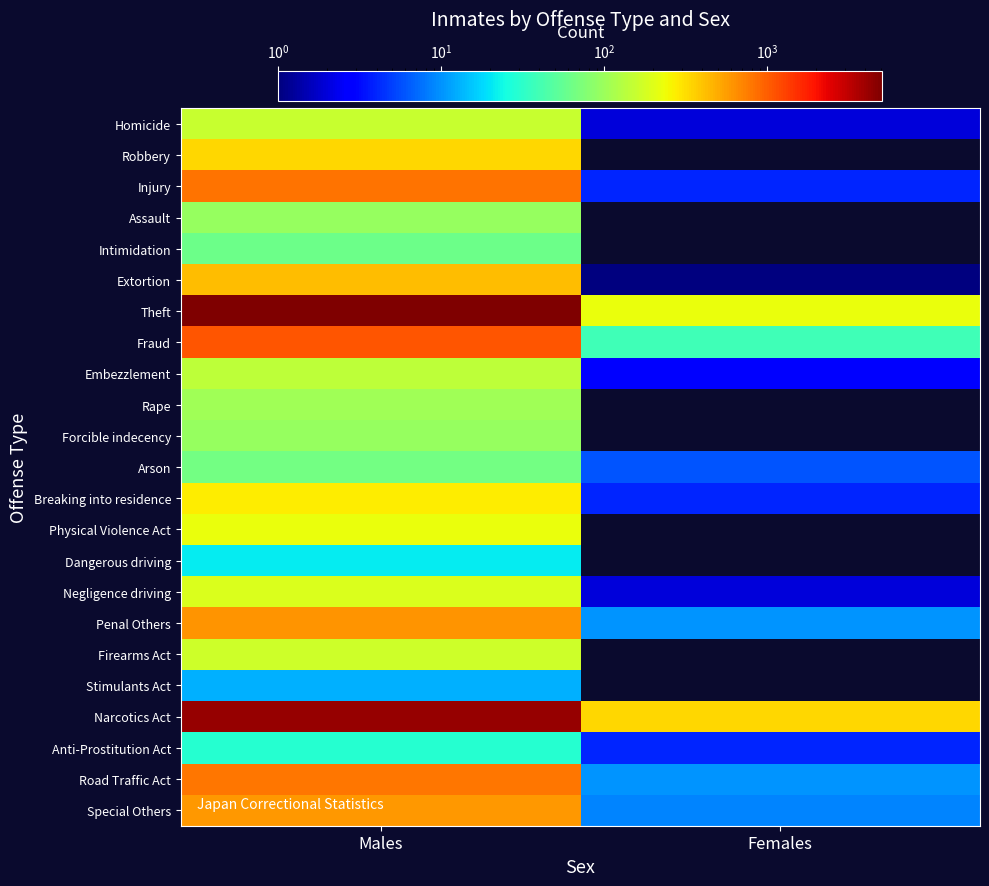

How many data points does each series have?

2